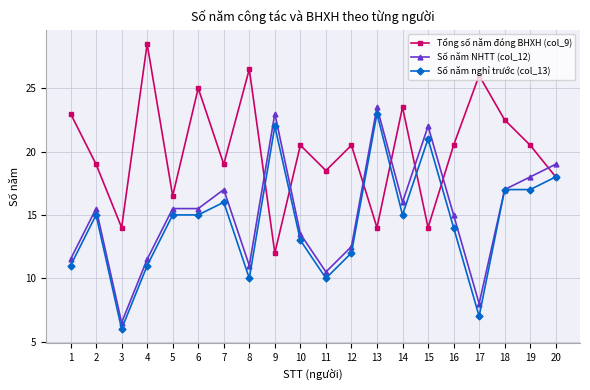

The value of Số năm nghỉ trước (col_13) at 10 is 18.5. True or false?

False